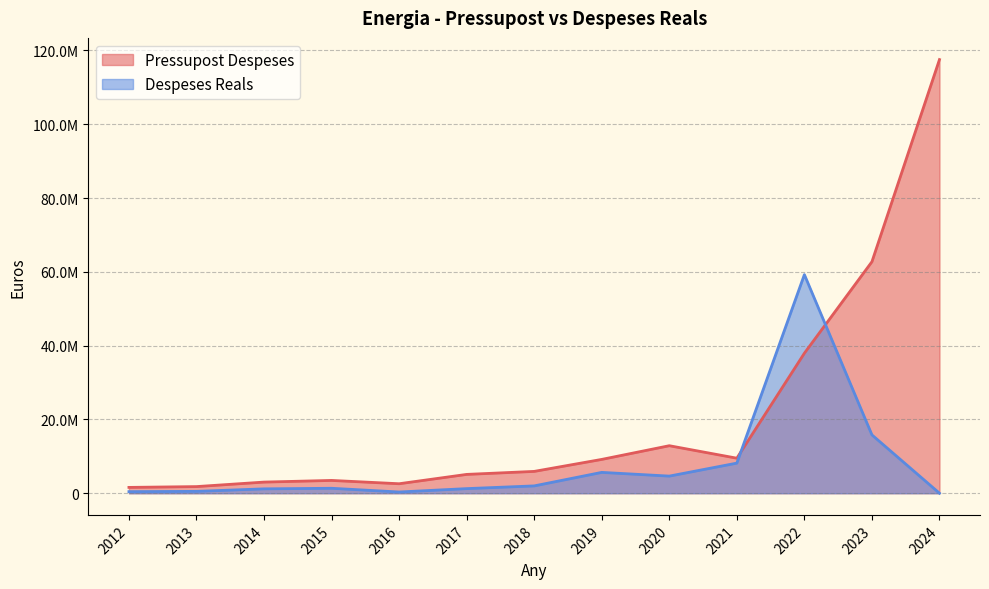

What are all the series names shown in the legend?

Pressupost Despeses, Despeses Reals